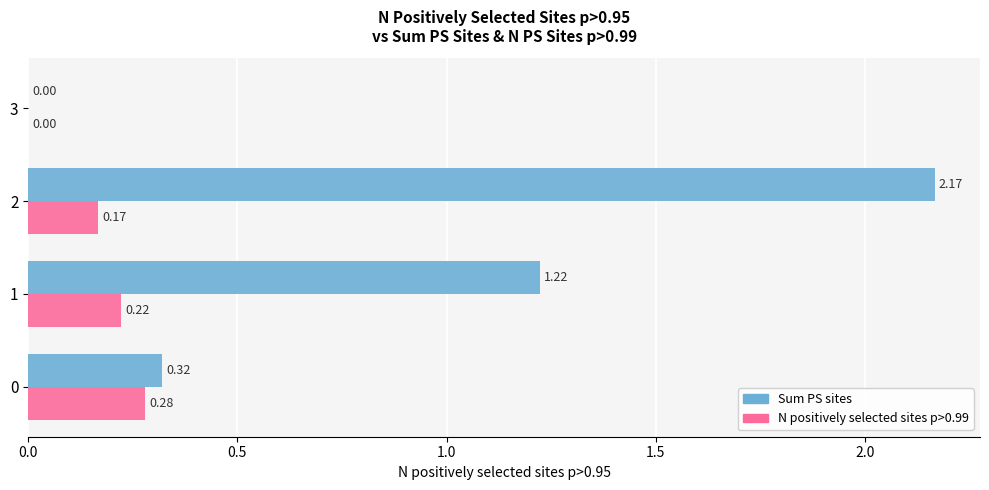

How many distinct data groups are displayed?

2